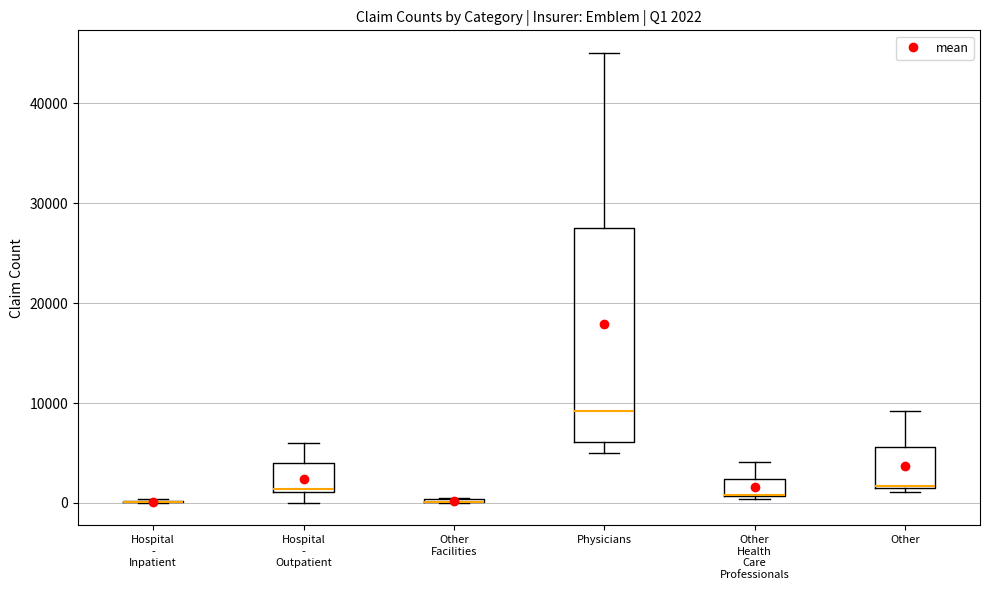

Which box is the tallest, from its lower edge to its upper edge?

Physicians